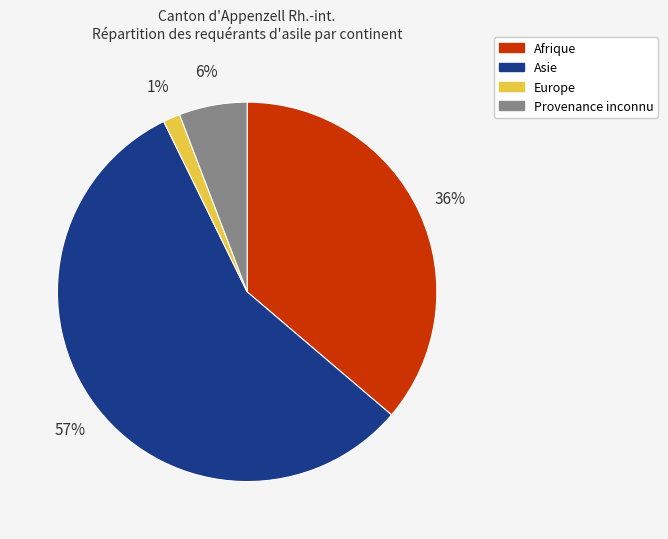

Is there any slice that represents more than half of the pie?

Yes